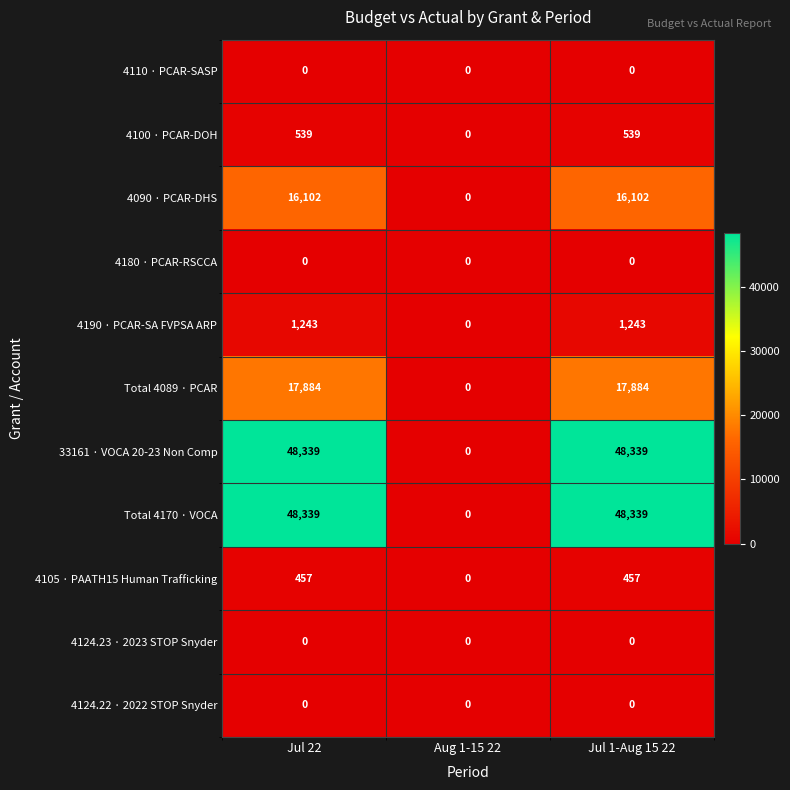

What is the total value across all series at Jul 1-Aug 15 22?

132903